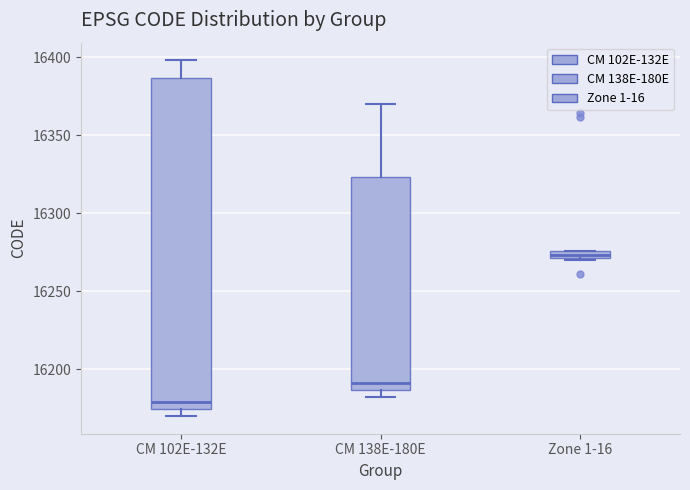

Which box has the lowest median line?

CM 102E-132E